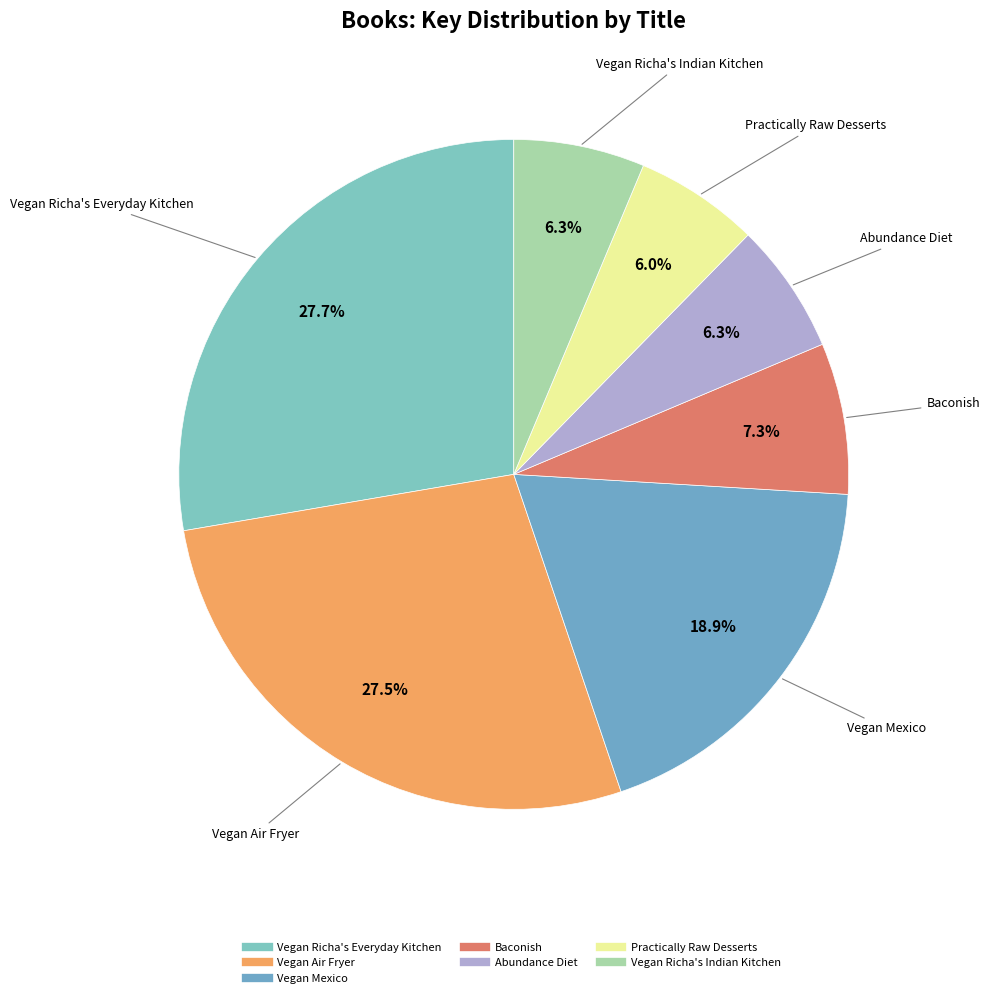

What percentage is NOT represented by Baconish?

92.7%